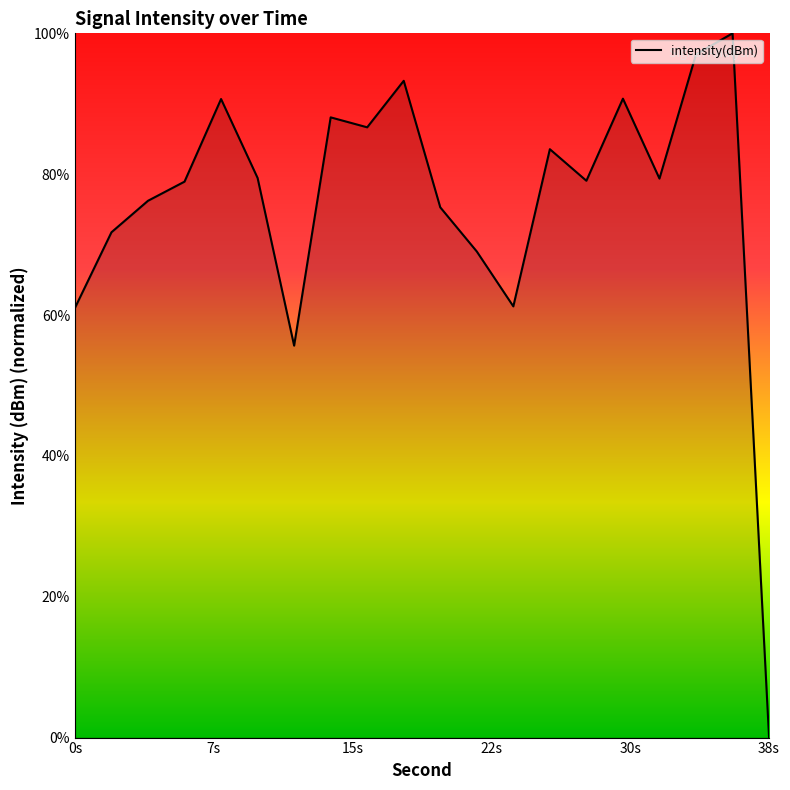

How many interior local valleys (lower than both neighbors) does the data have?

5